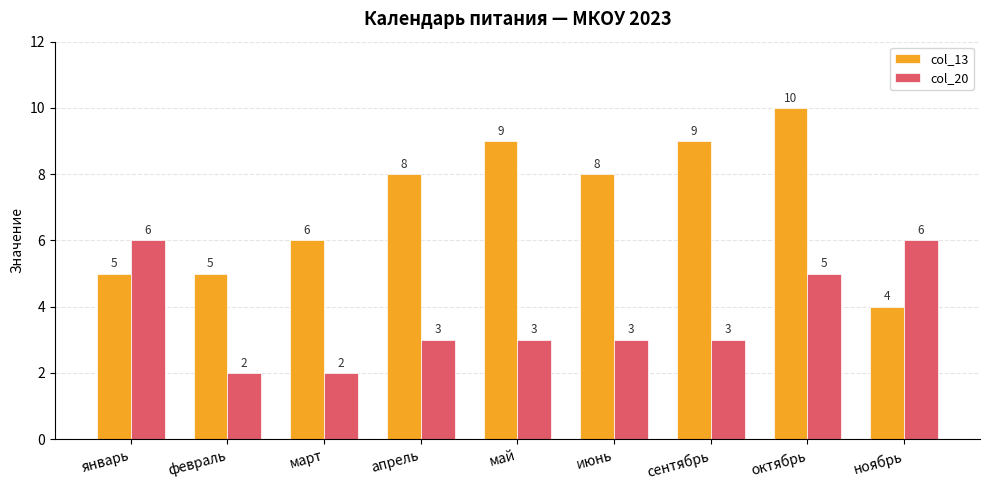

What are all the series names shown in the legend?

col_13, col_20